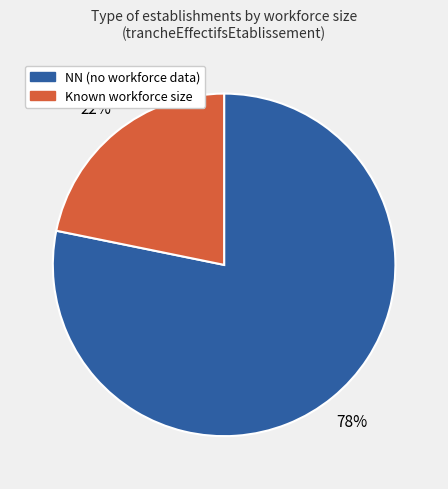

Which slice is the largest?

NN (no workforce data)